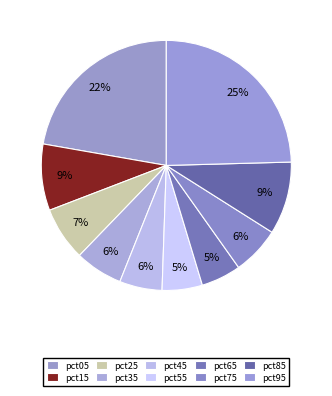

Approximately how many times larger is the value at pct75 compared to pct05?

0.3